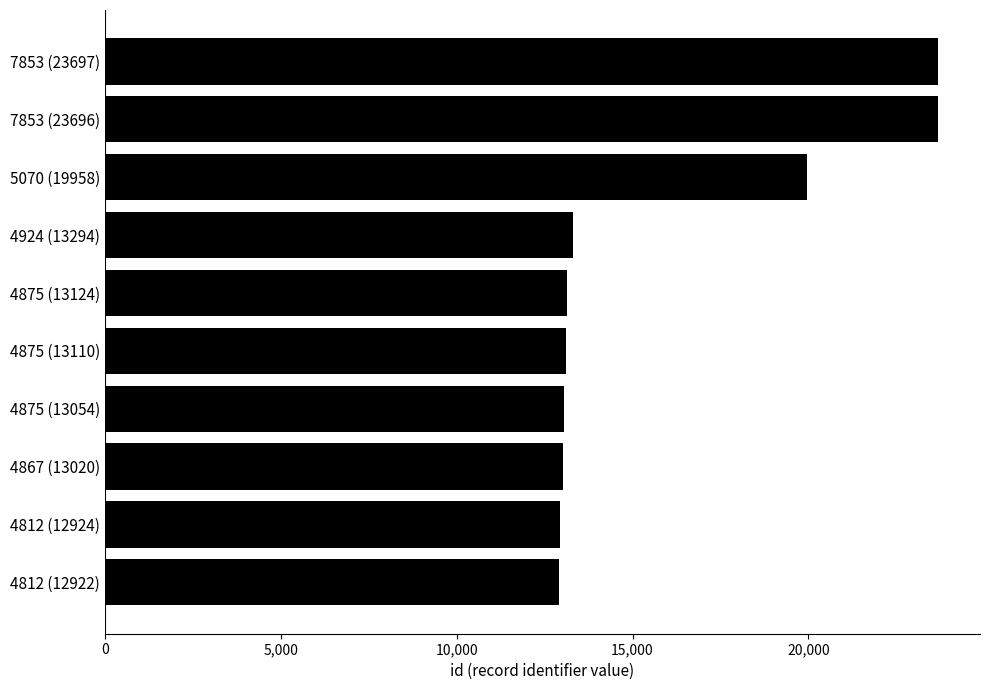

Where is the data nearest to the value 18309?

5070 (19958)